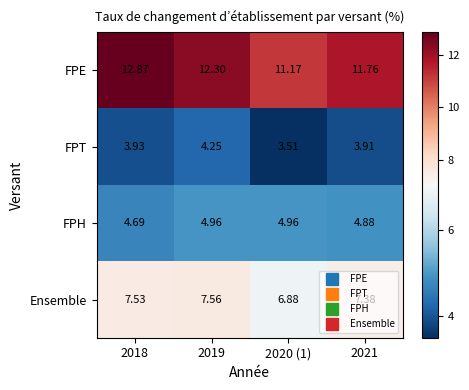

At which category does the chart reach its peak across all series?

2018